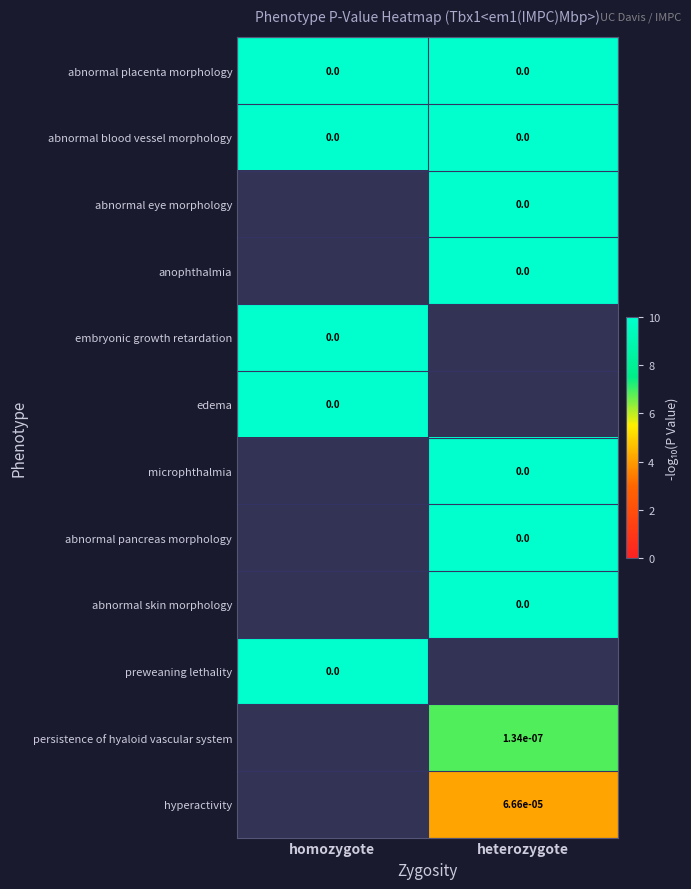

Is the value of abnormal eye morphology at heterozygote greater than the value of persistence of hyaloid vascular system at heterozygote?

No